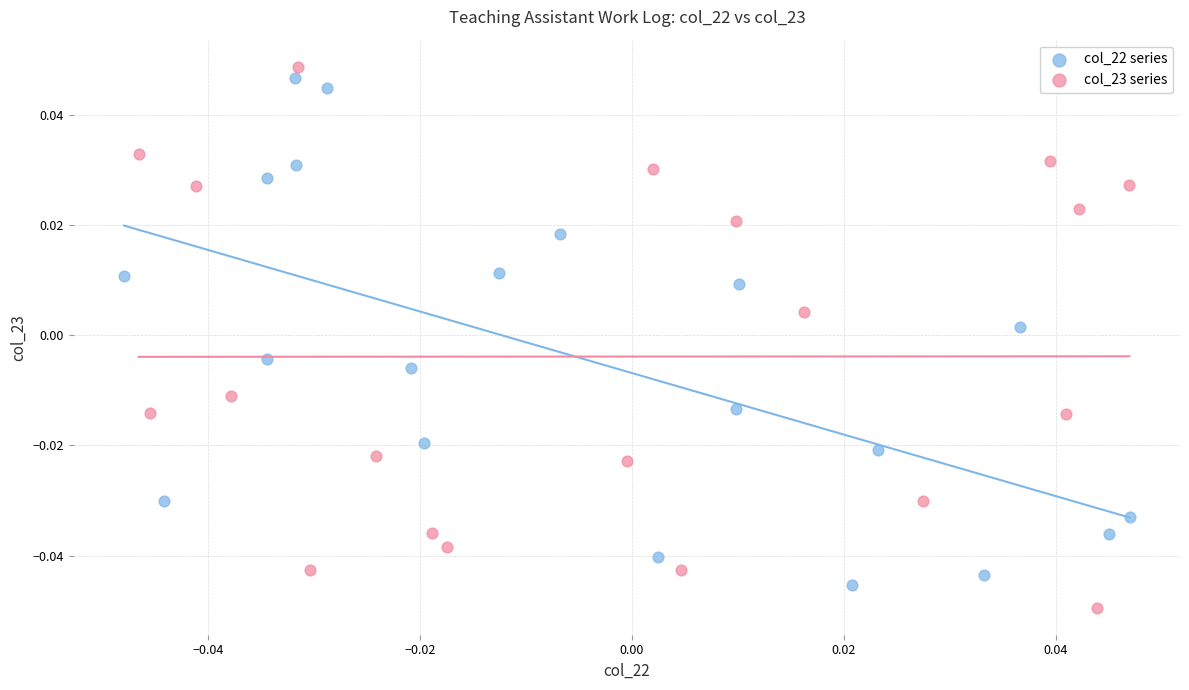

Which series has the largest Y range (max minus min)?

col_23 series